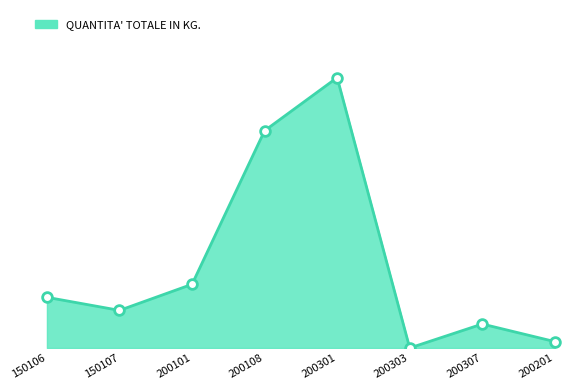

At which category does the data reach its first local peak?

200301